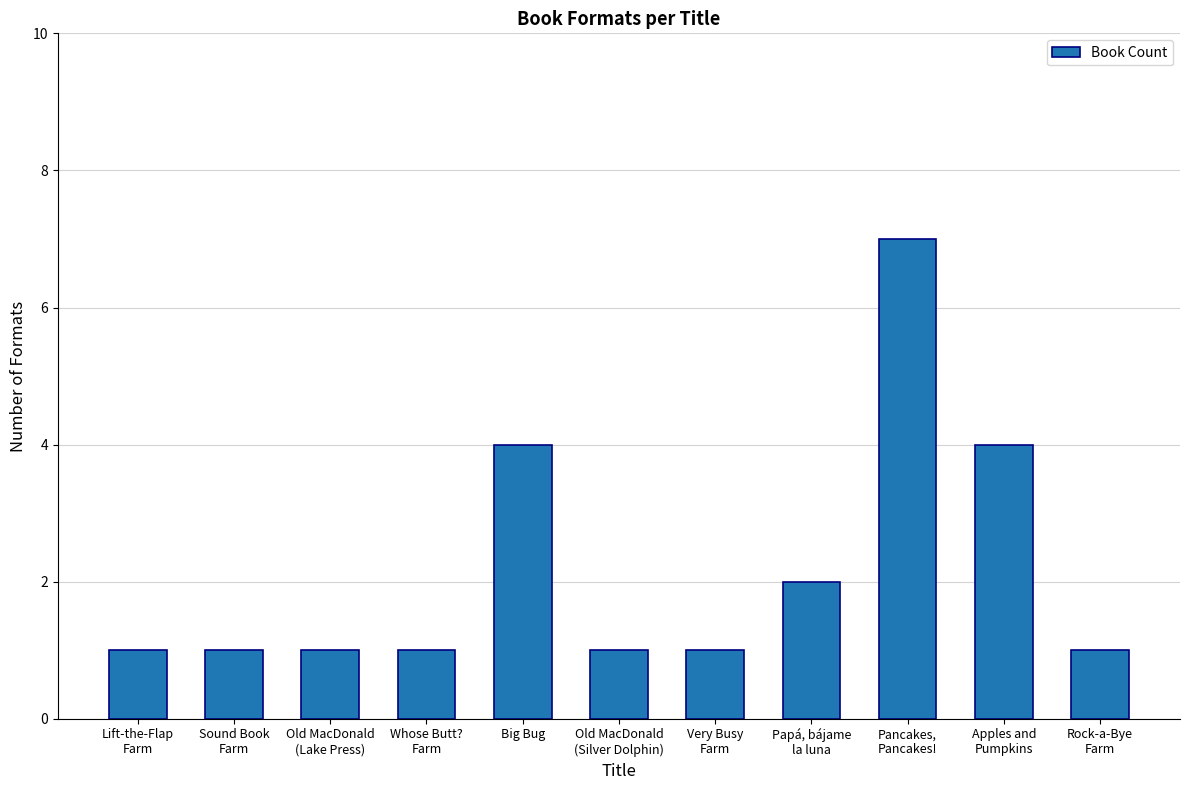

What position from the left is Whose Butt?
Farm?

4